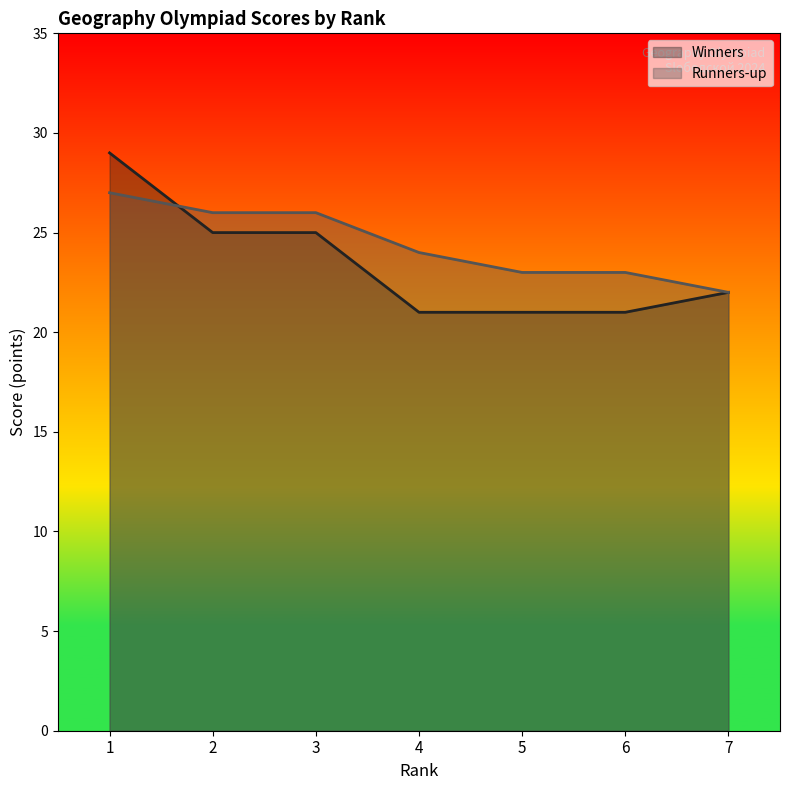

The value of Winners at 3 is 10. True or false?

False